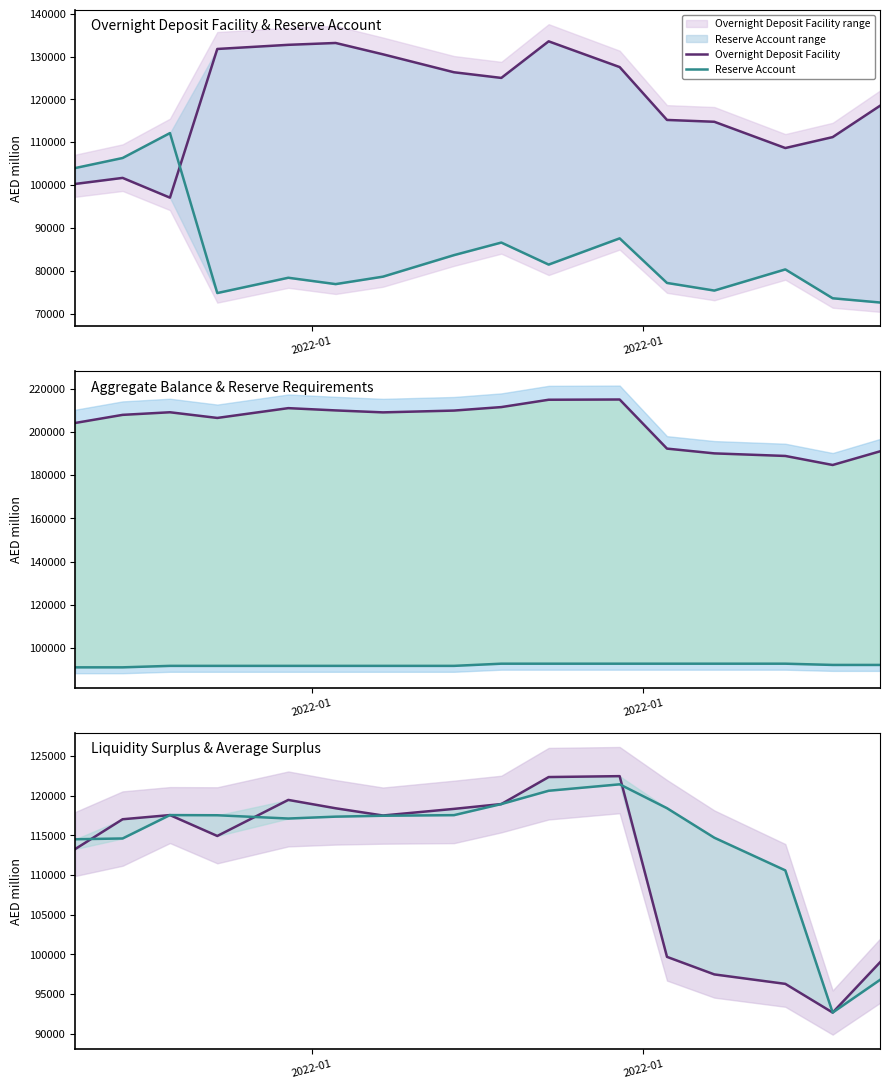

The Aggregate Balance series shows 68410.4 at 11. True or false?

False